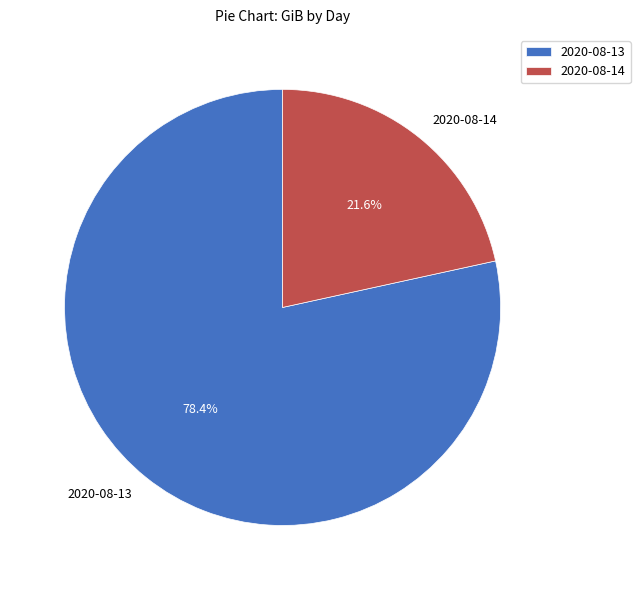

Does 2020-08-14 account for over 50% of the chart?

No